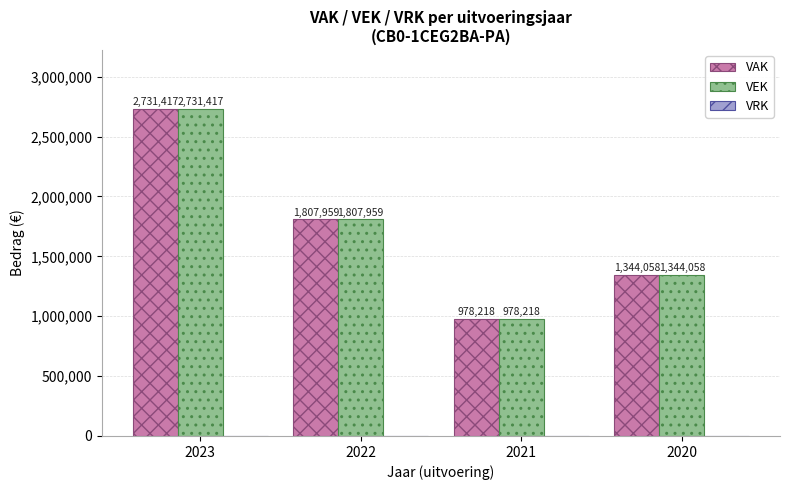

What is the maximum value for VEK?

2731417